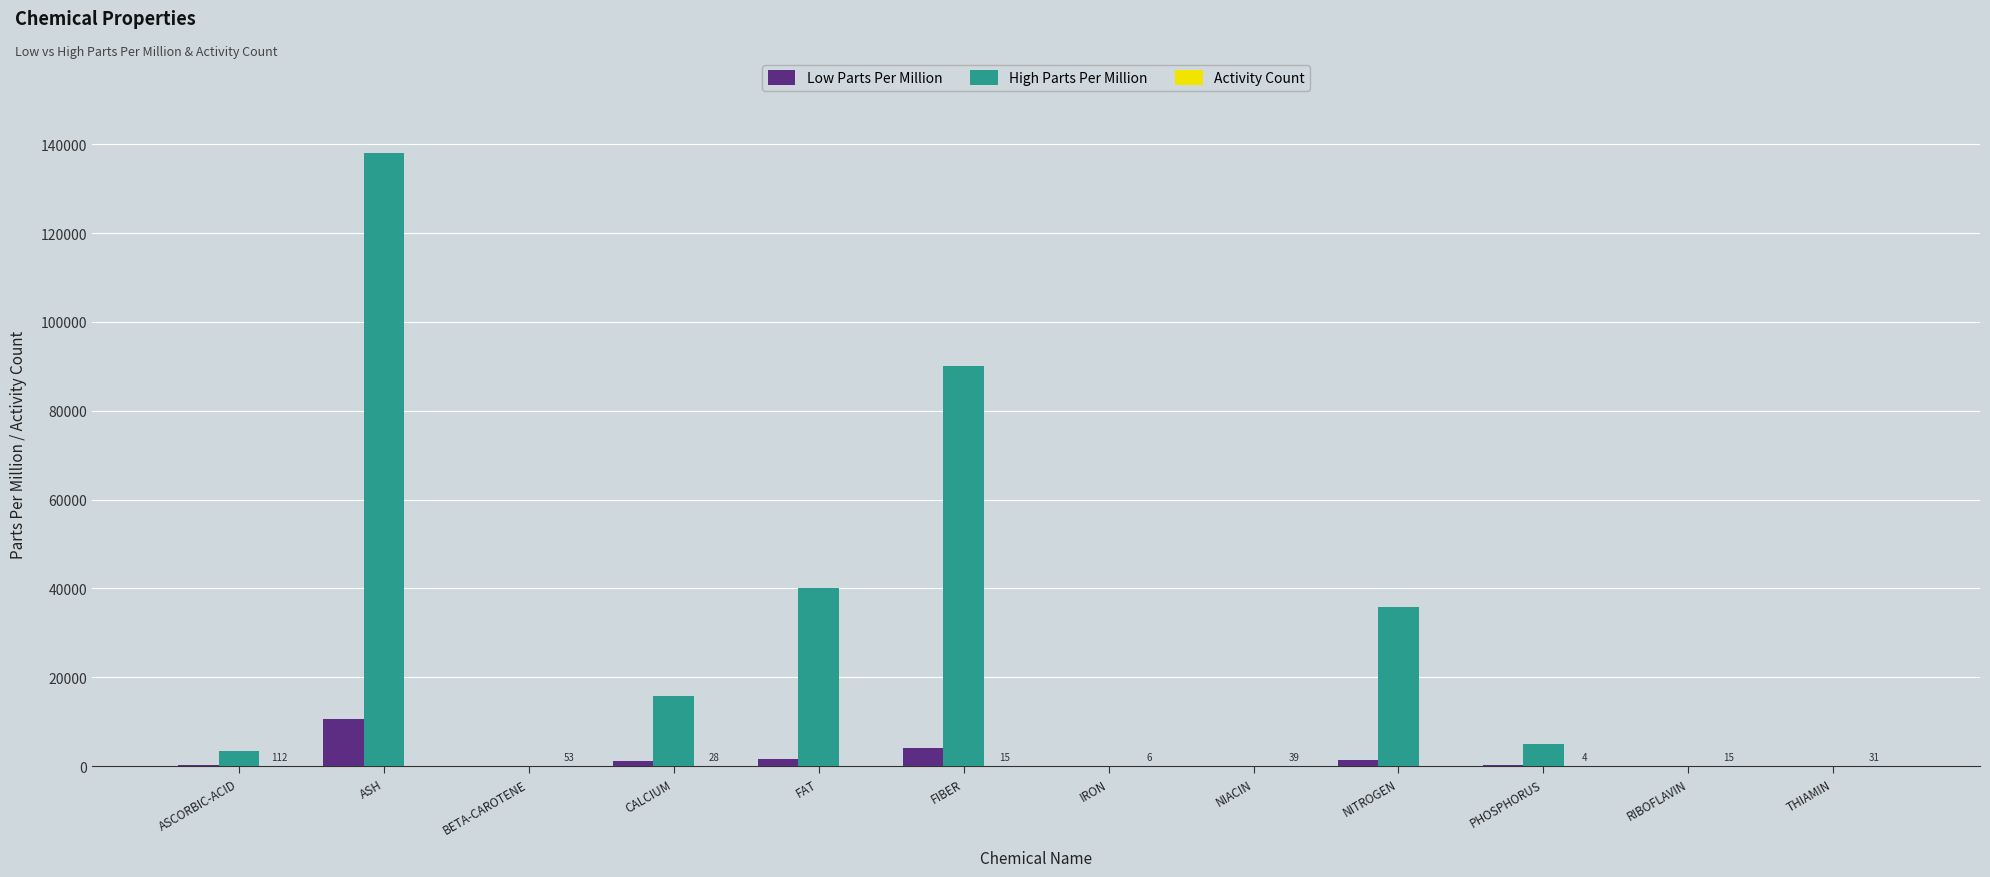

At which category is the sum across all series the highest?

ASH